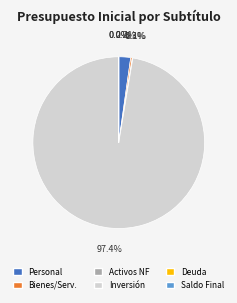

Is there a majority slice in this chart?

Yes